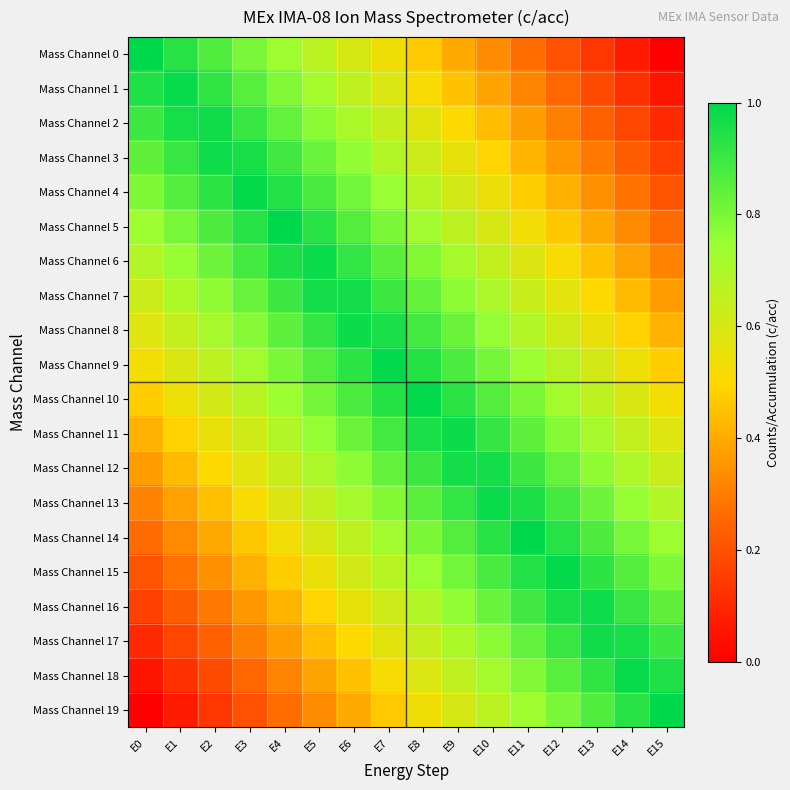

What is the difference between the highest and lowest values at E10?

0.6